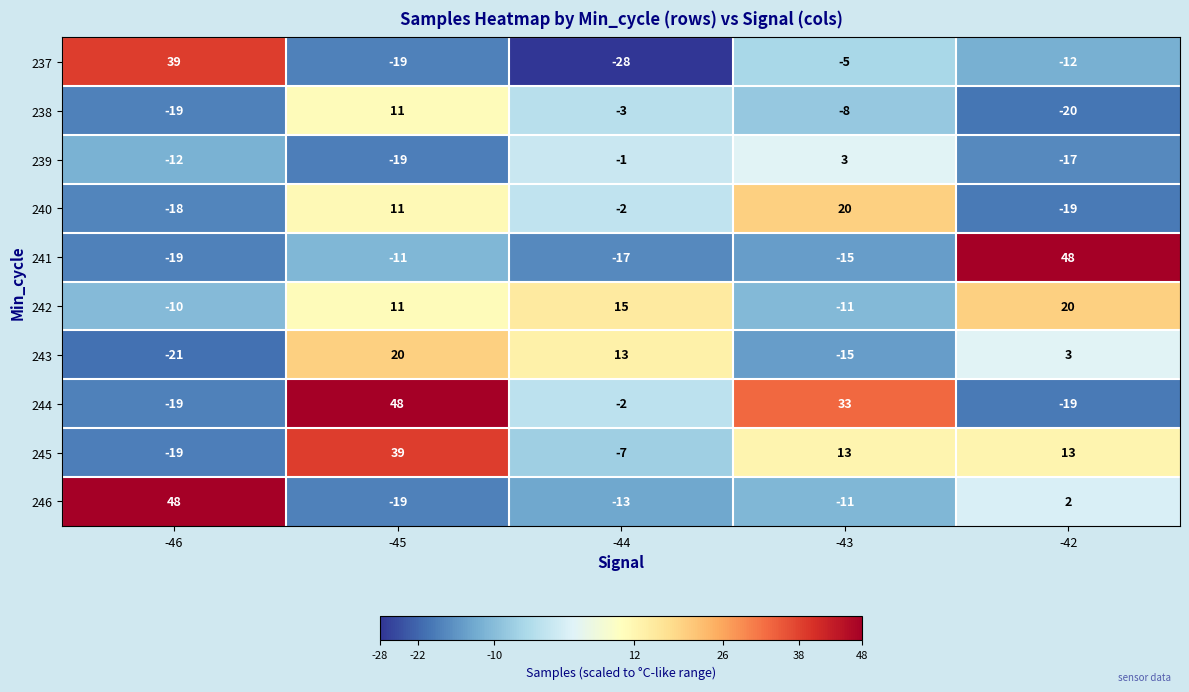

What is the difference between the 243 values at -44 and -43?

28